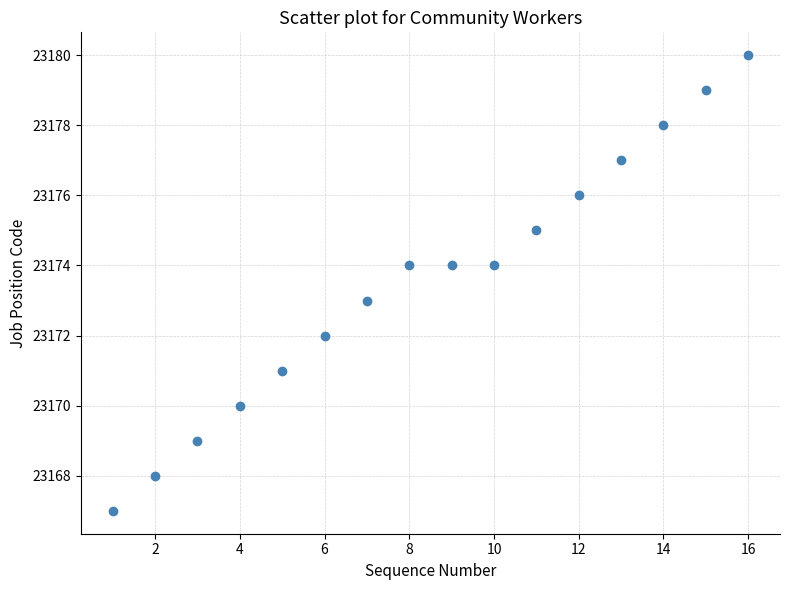

What is the range of X values (max minus min)?

15